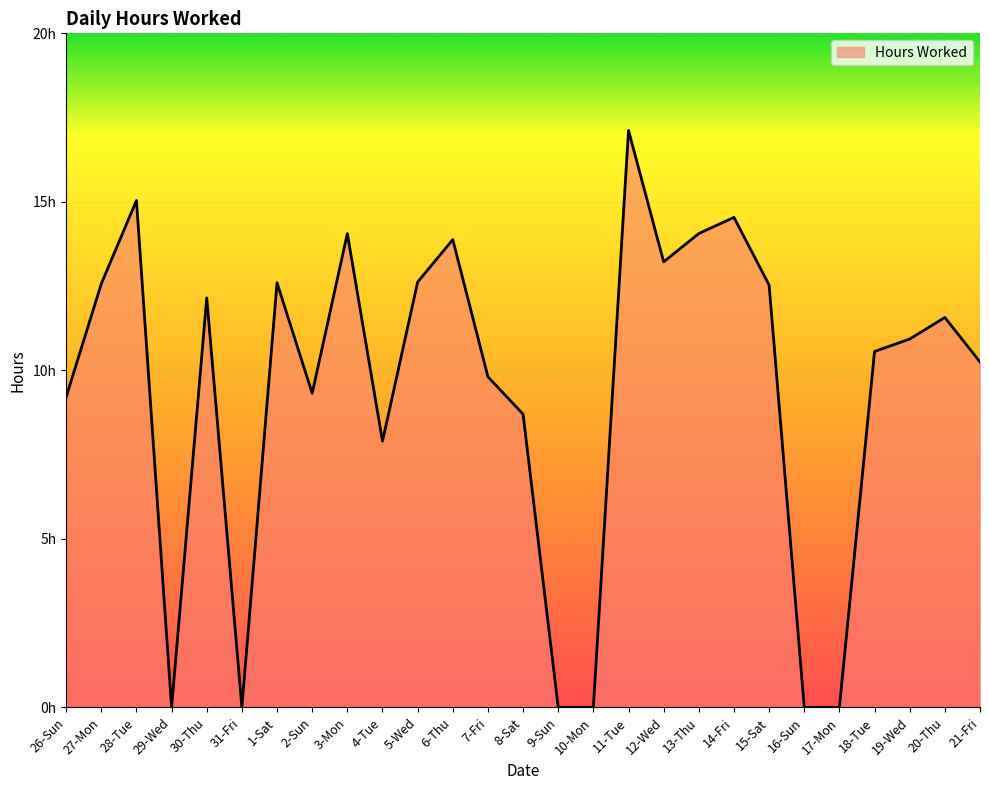

Does the chart display data point markers on the line(s)?

No